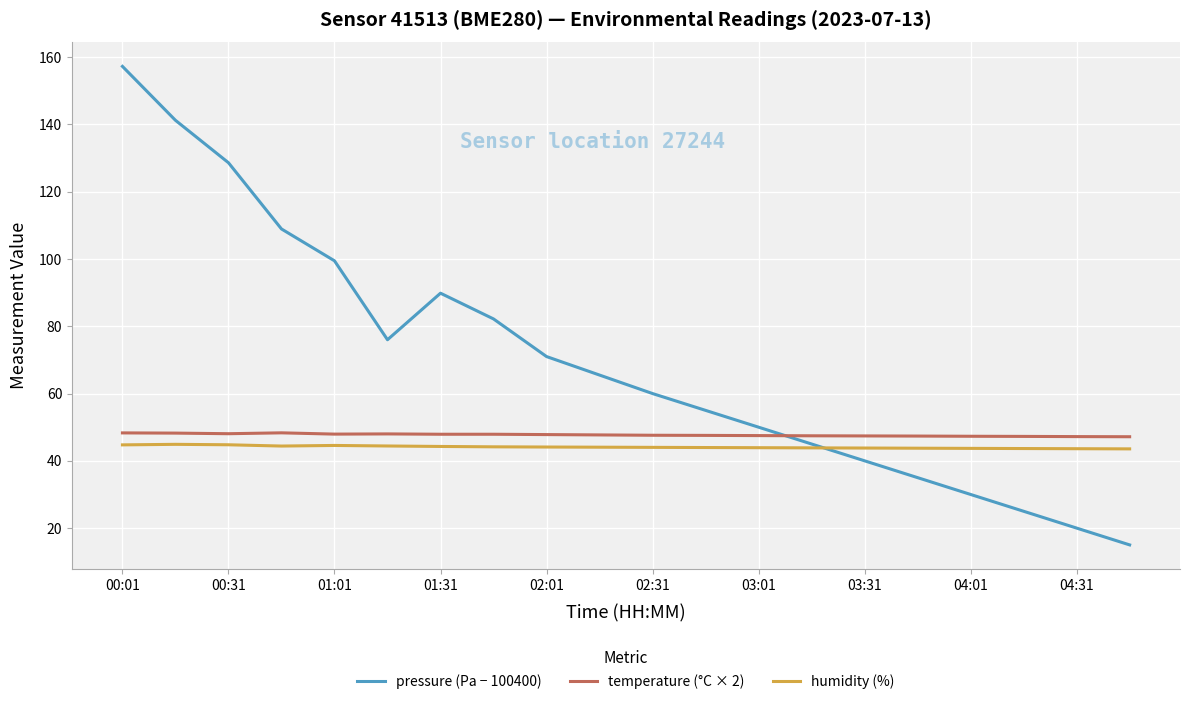

How many lines are shown in the chart?

3